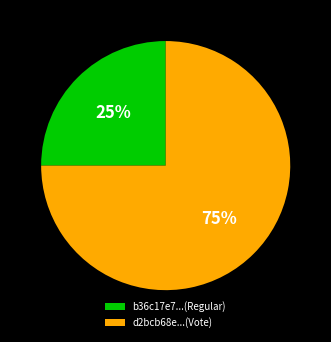

How many slices are in this pie chart?

2